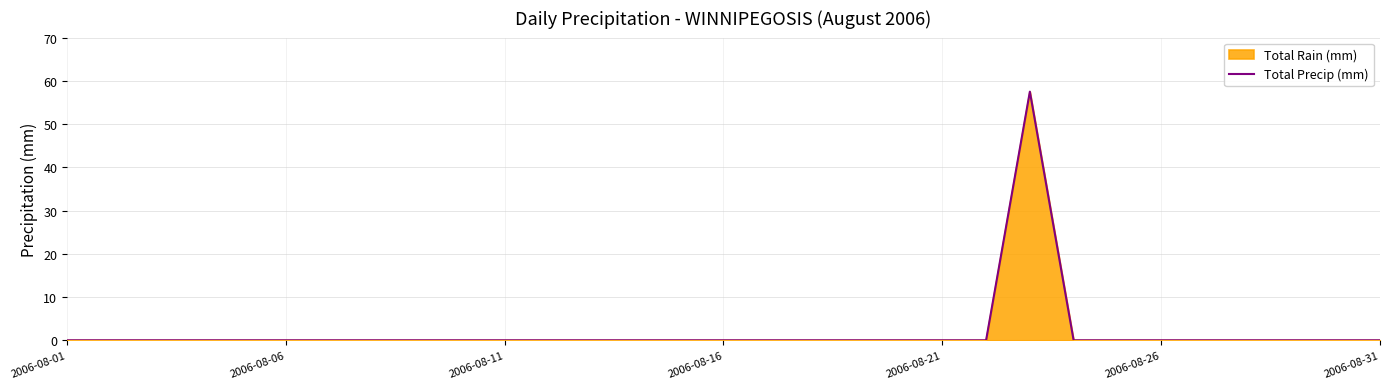

Where is the data nearest to the value 28?

2006-08-01